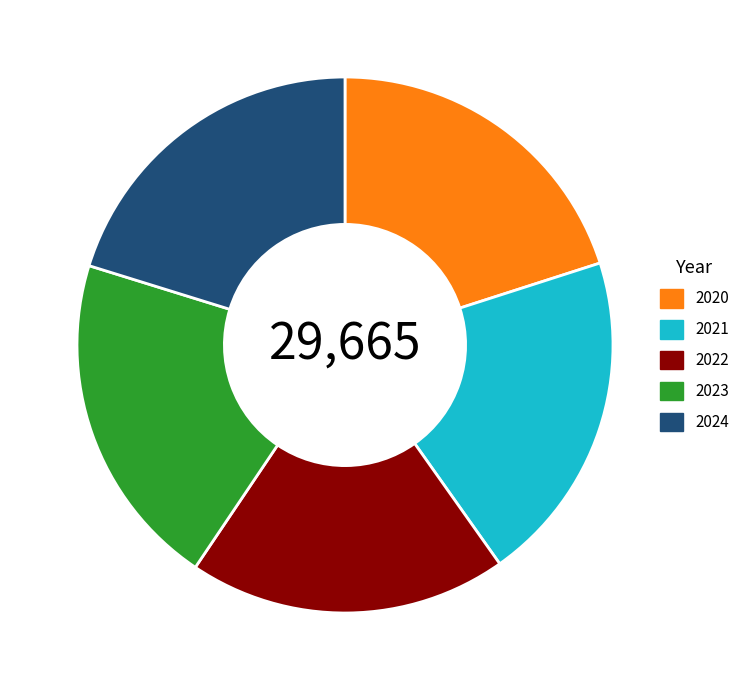

How many slices are in this pie chart?

5